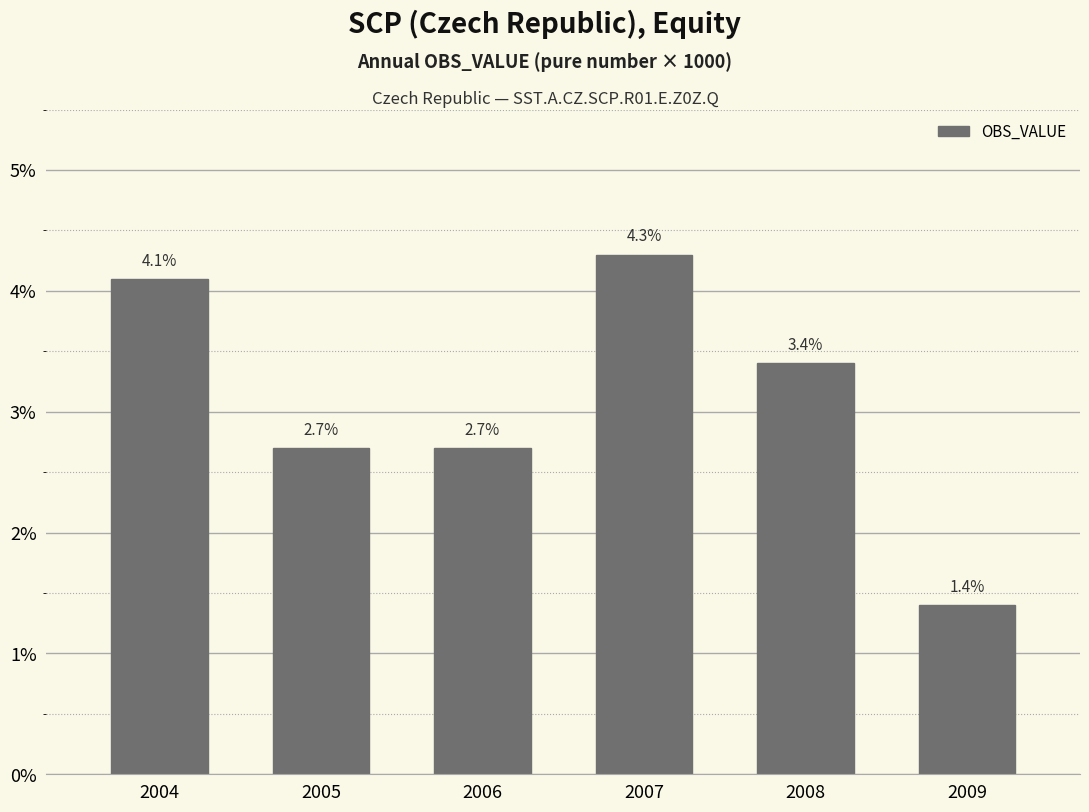

List the labels in order of value, largest first.

2007, 2004, 2008, 2005, 2006, 2009